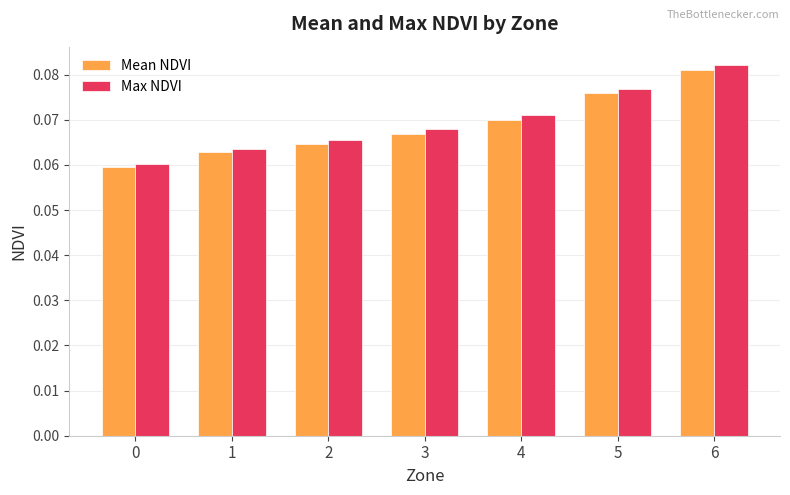

At which label does Mean NDVI reach its peak?

6